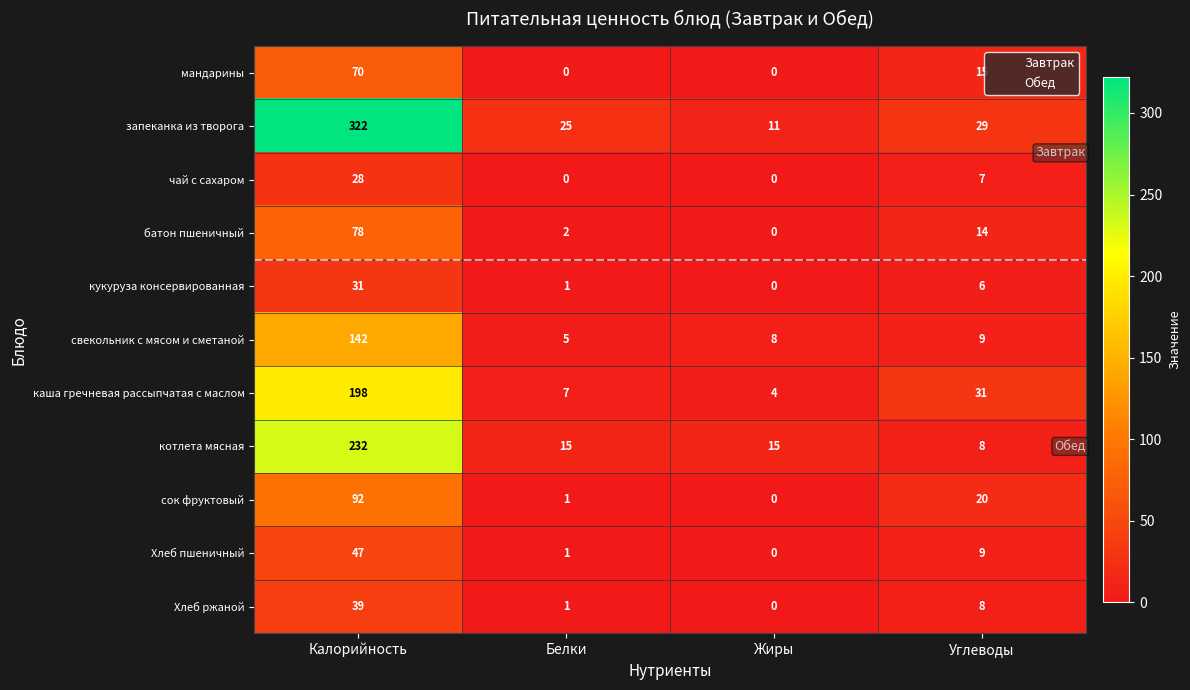

What is the total value across all series at Жиры?

38